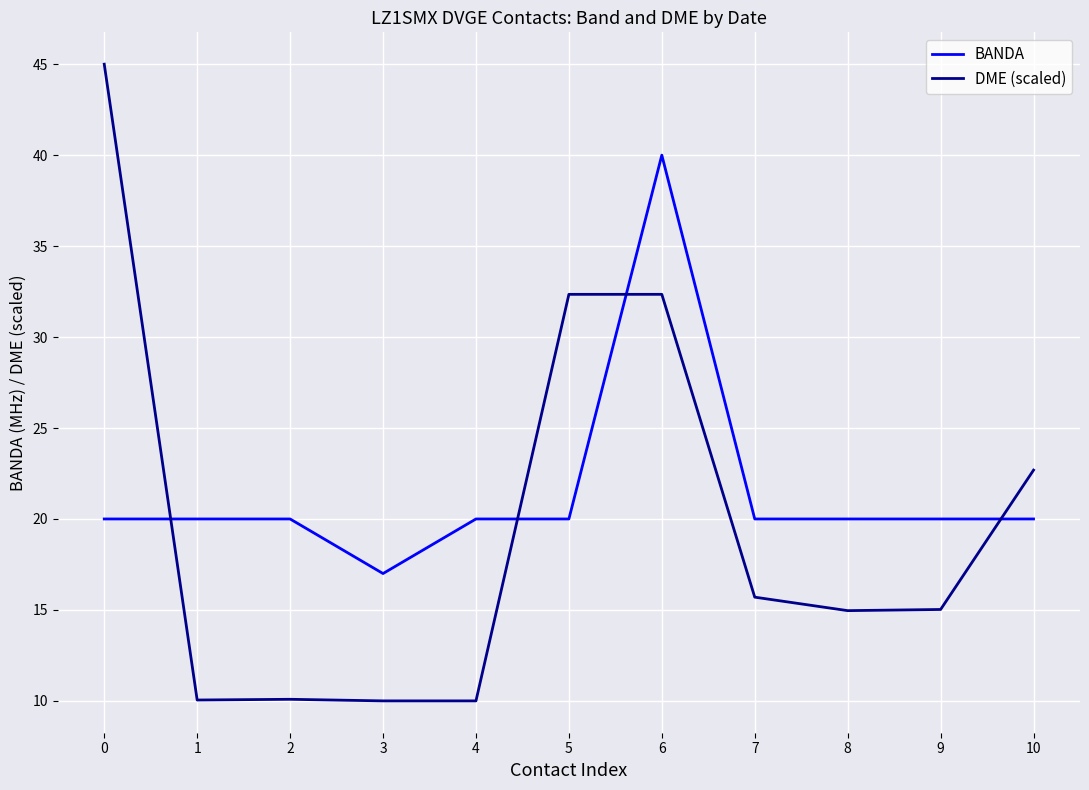

True or false: BANDA has a value of 8.4 at 5.

False